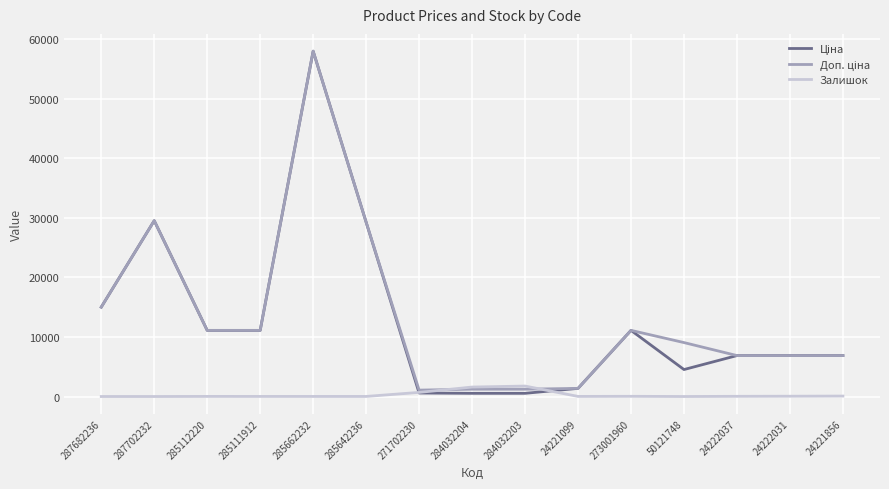

At which category does the chart reach its peak across all series?

285662232